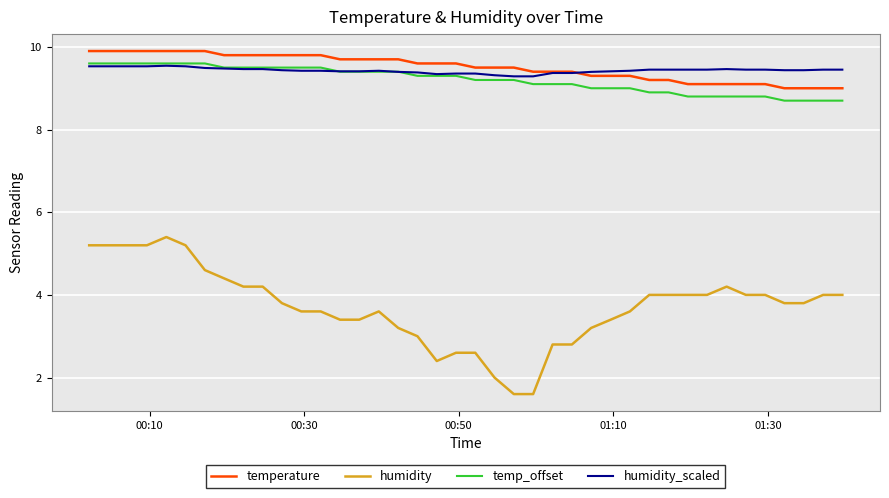

What is the minimum value shown in the chart?

1.6